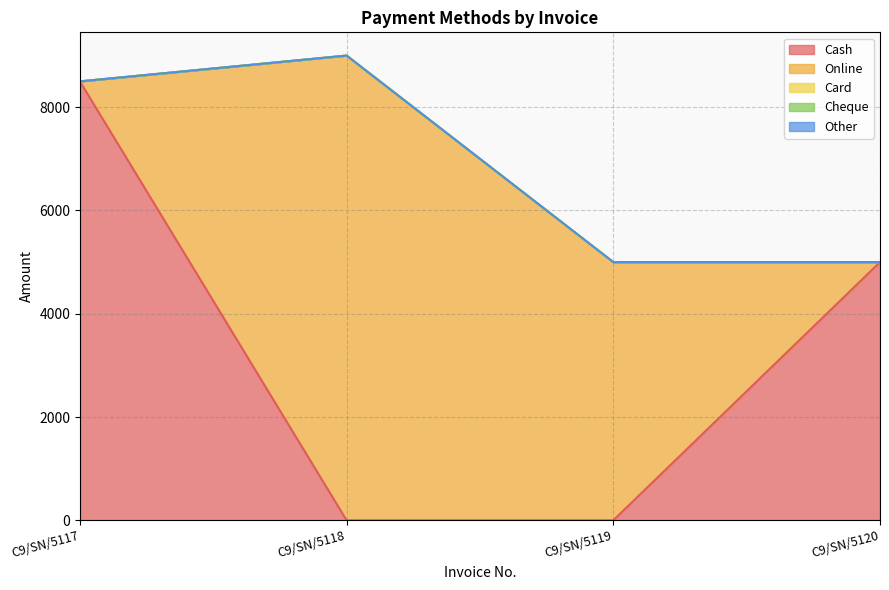

What is the highest value of the Online series?

9000